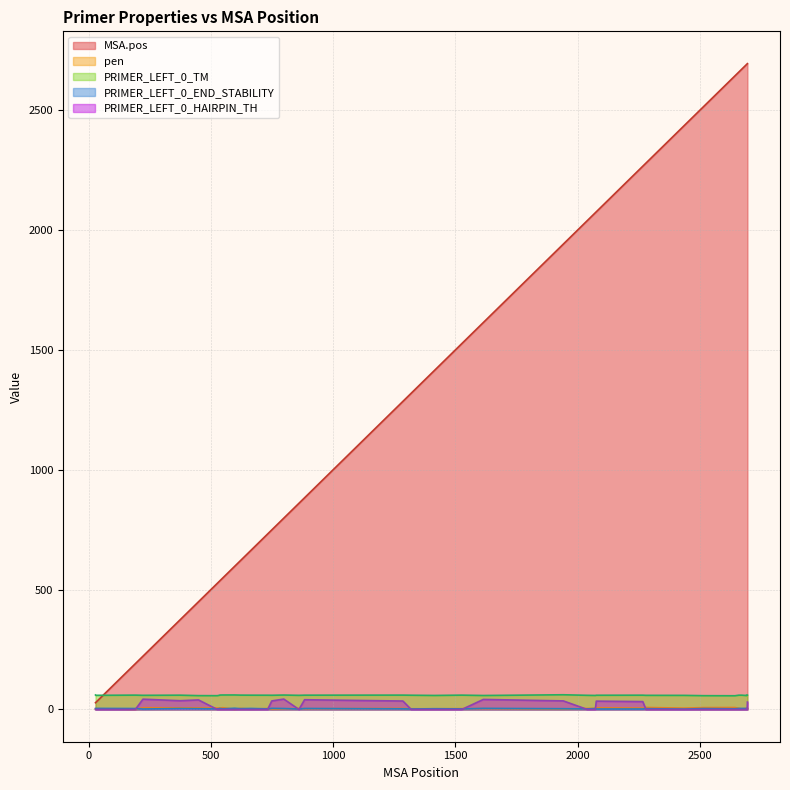

What is the difference between the maximum and minimum values in the pen series?

7.9